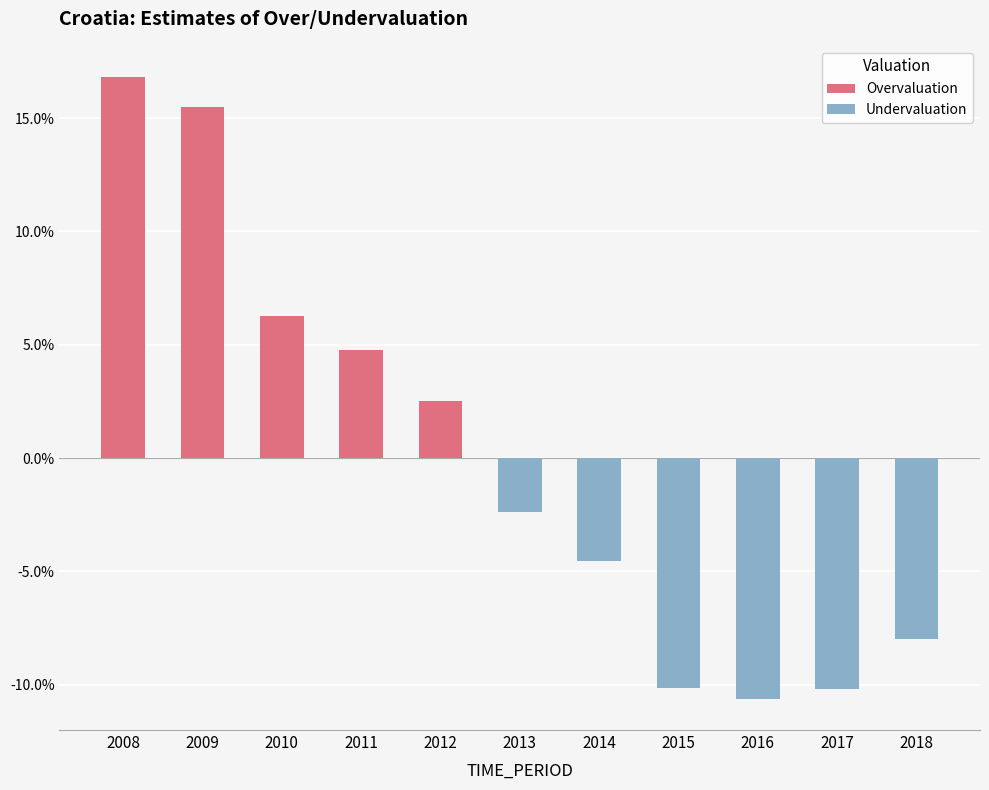

What is the value of the 4th bar from the left?

4.8